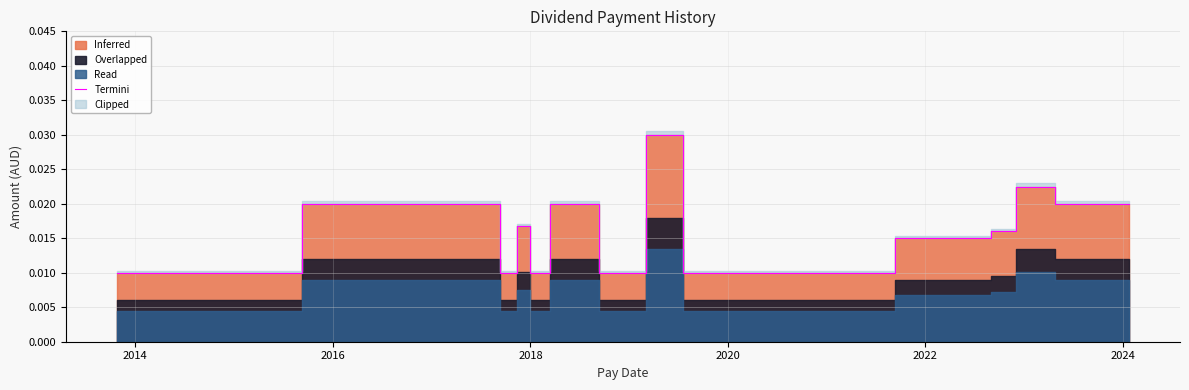

How many points are lower than both their immediate neighbors (excluding endpoints)?

2